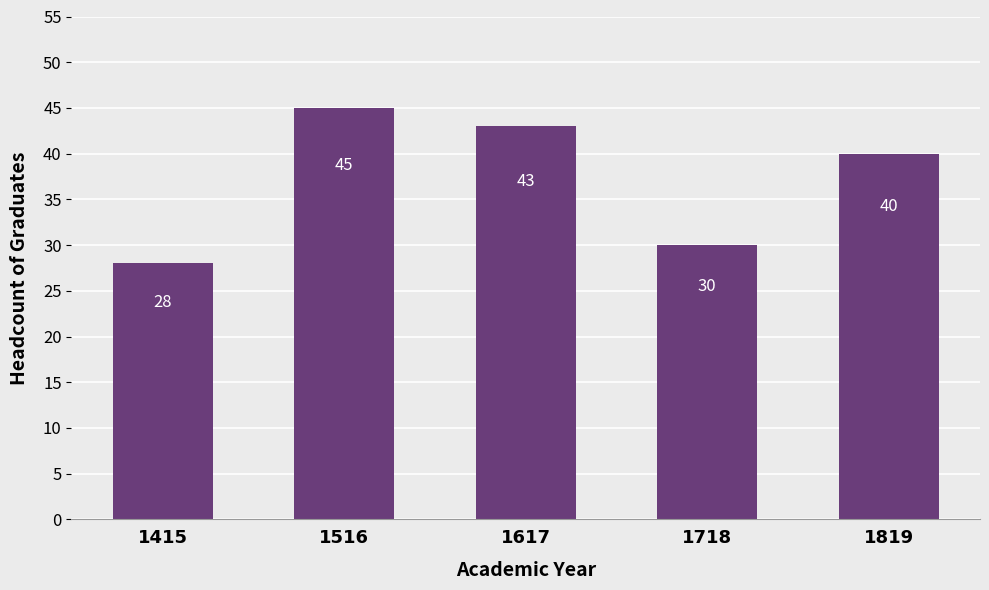

Is it true that the value at 1516 is 70?

False